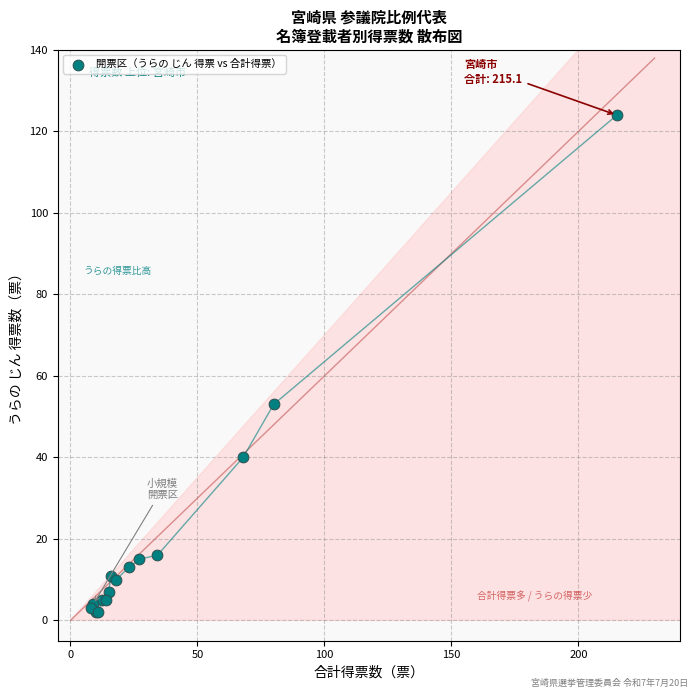

What Y value in the scatter plot is closest to 63?

53